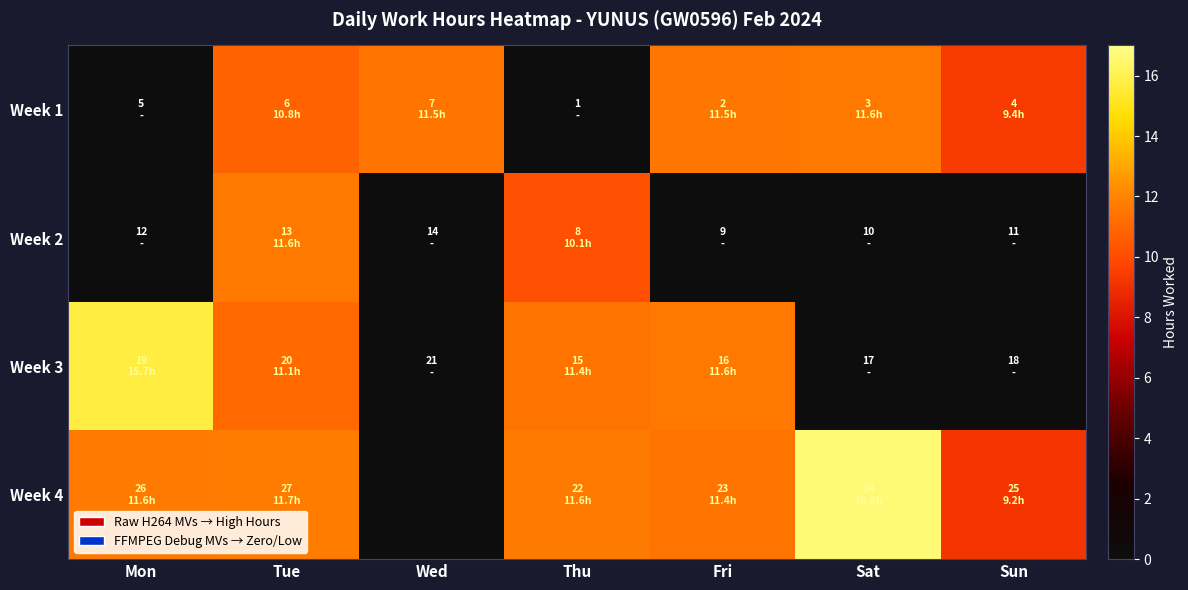

At which category is the sum across all series the highest?

Tue